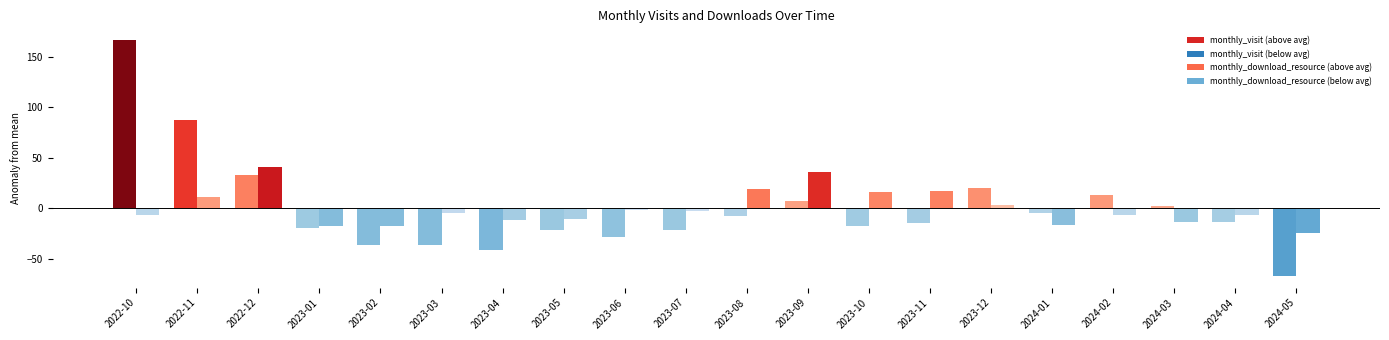

What is the sum of all monthly_download_resource values?

578